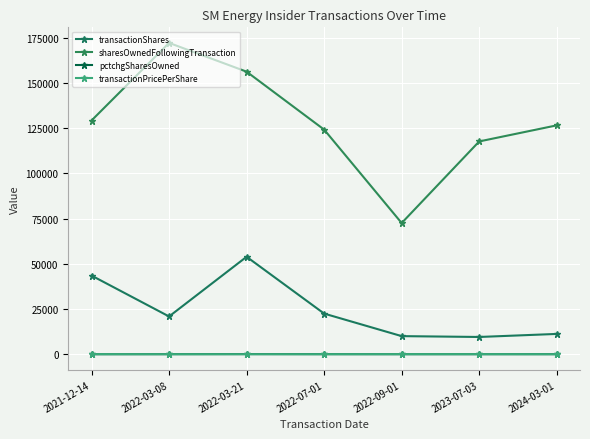

Between 2024-03-01 and 2022-03-21, which is larger?

2022-03-21